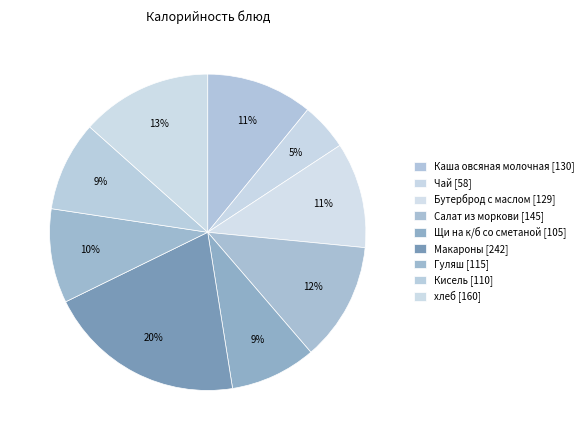

How many segments does this pie chart have?

9